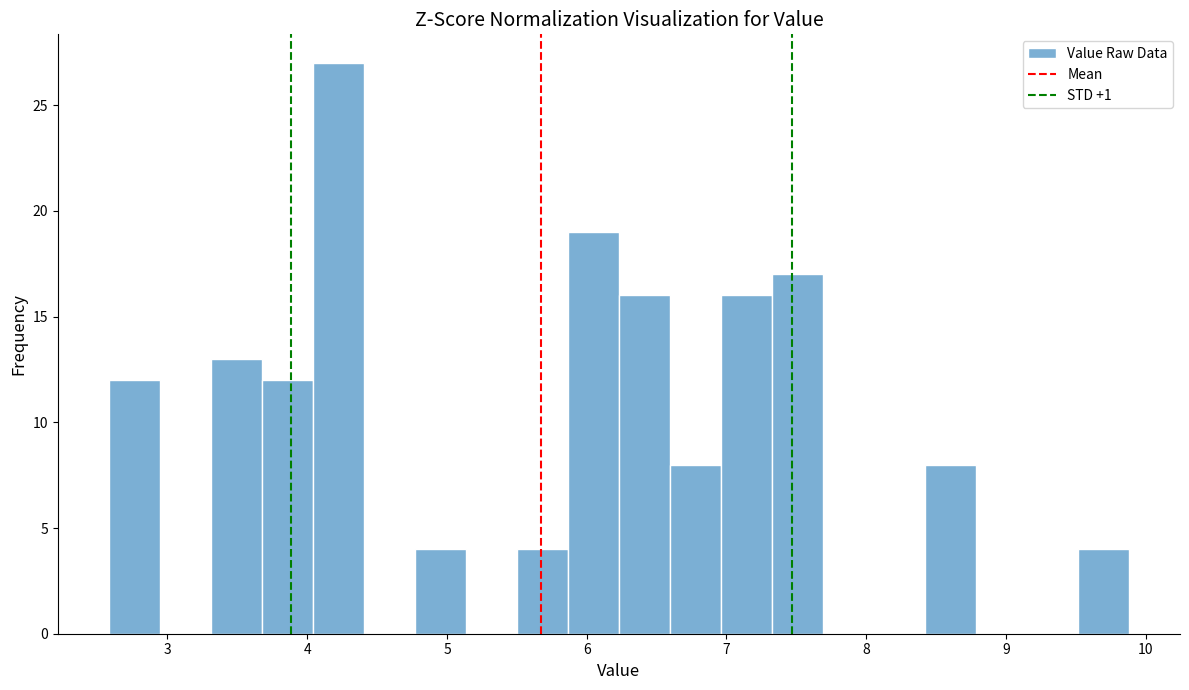

Read against the x-axis, roughly where is the centre of the tallest bar?

4.2